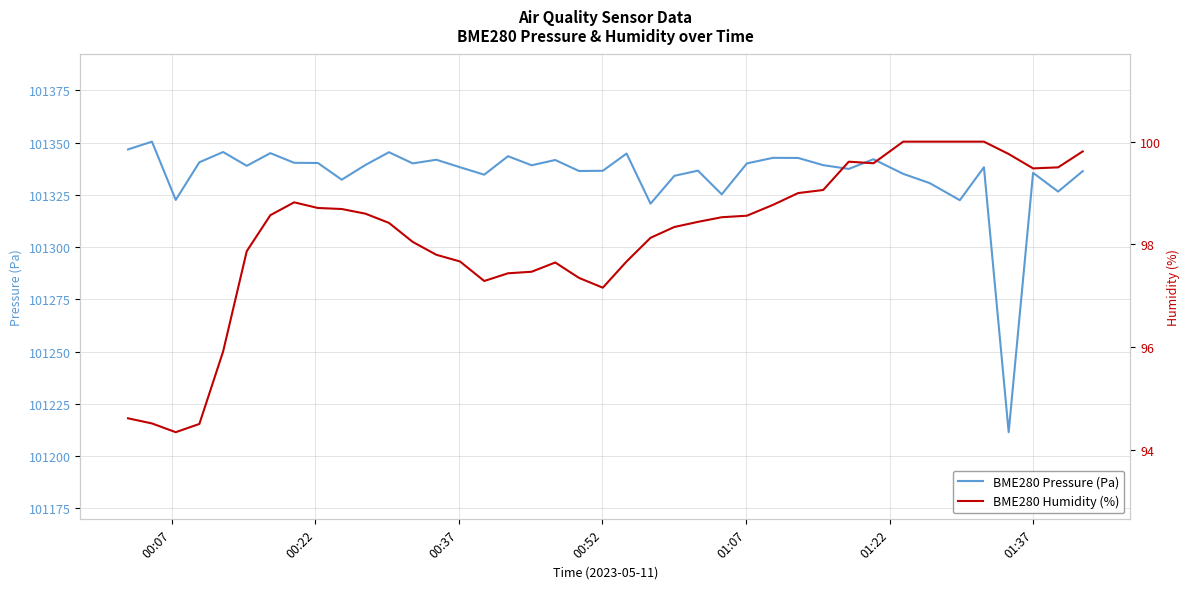

What is the highest value of the BME280 Pressure (Pa) series?

101350.5